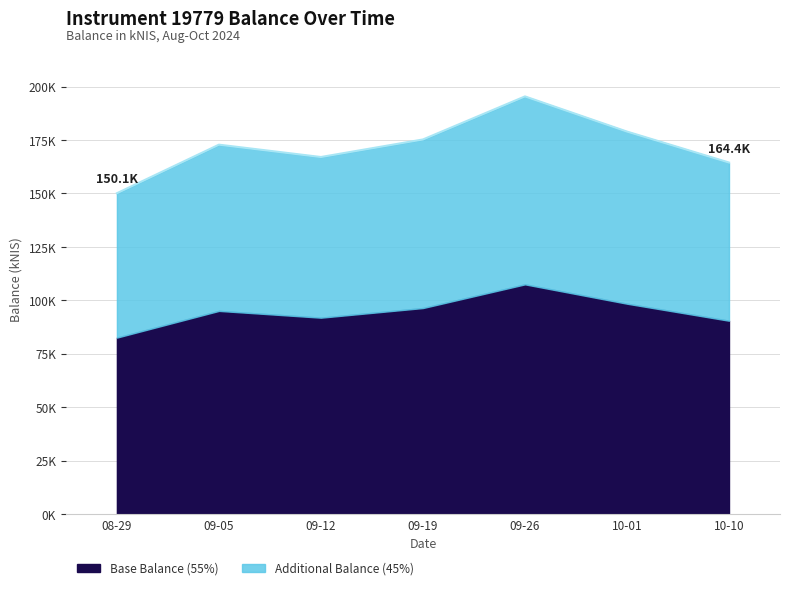

Where is the first local maximum?

09-05